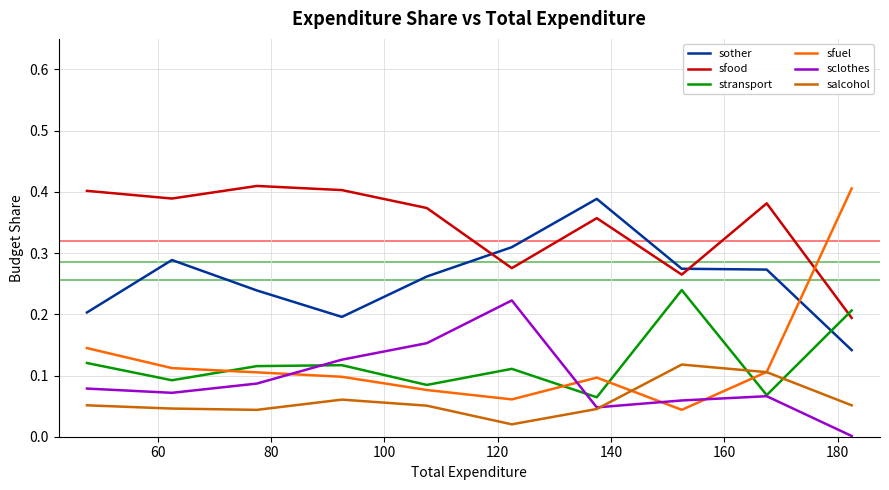

Which series has the largest total across all categories?

sfood